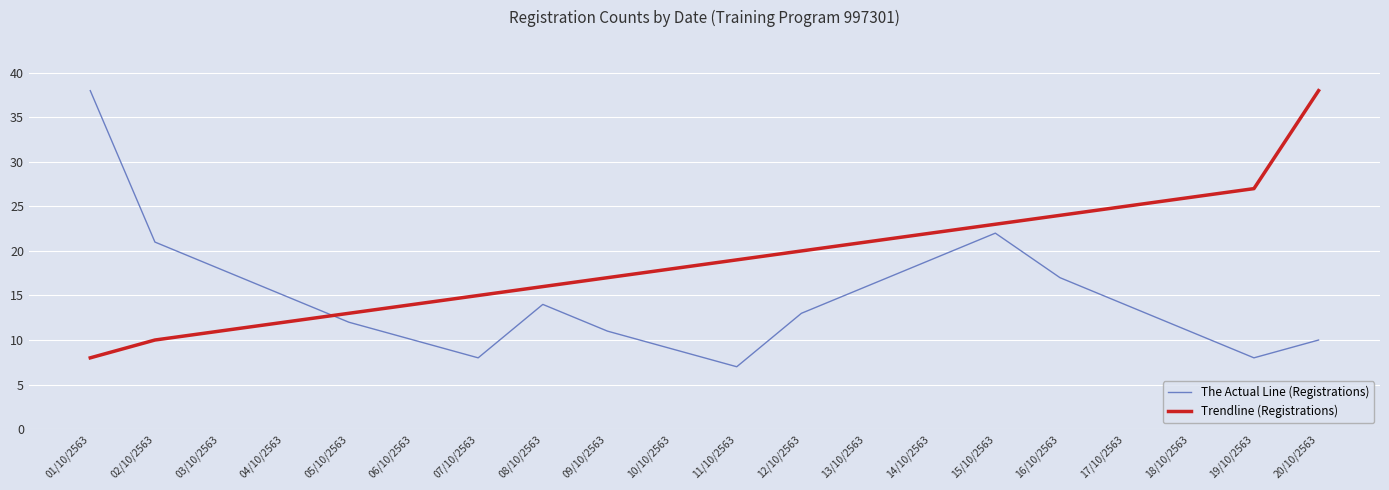

List the series in order of their overall mean, lowest first.

The Actual Line (Registrations), Trendline (Registrations)